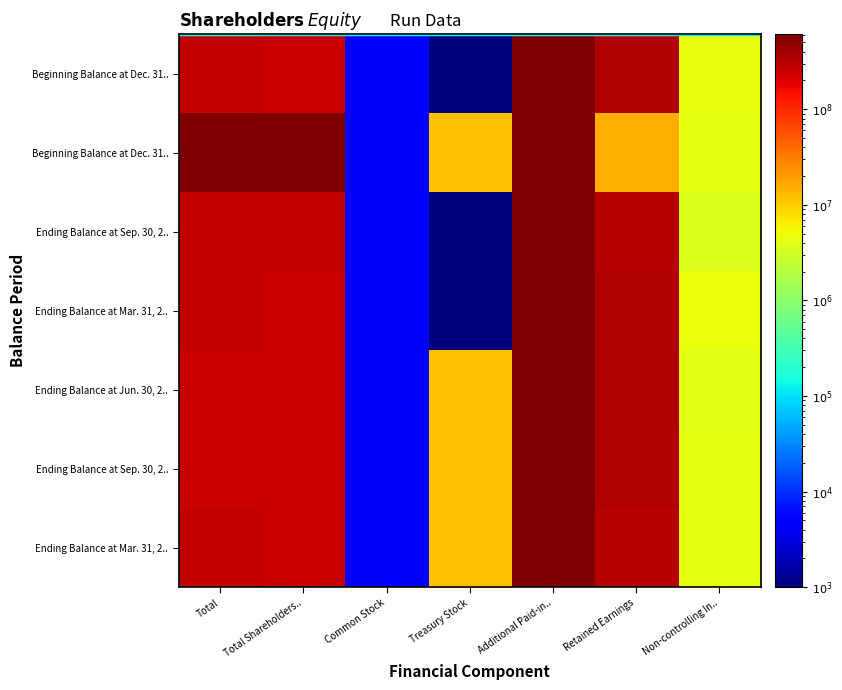

Count the number of categories in the chart.

7